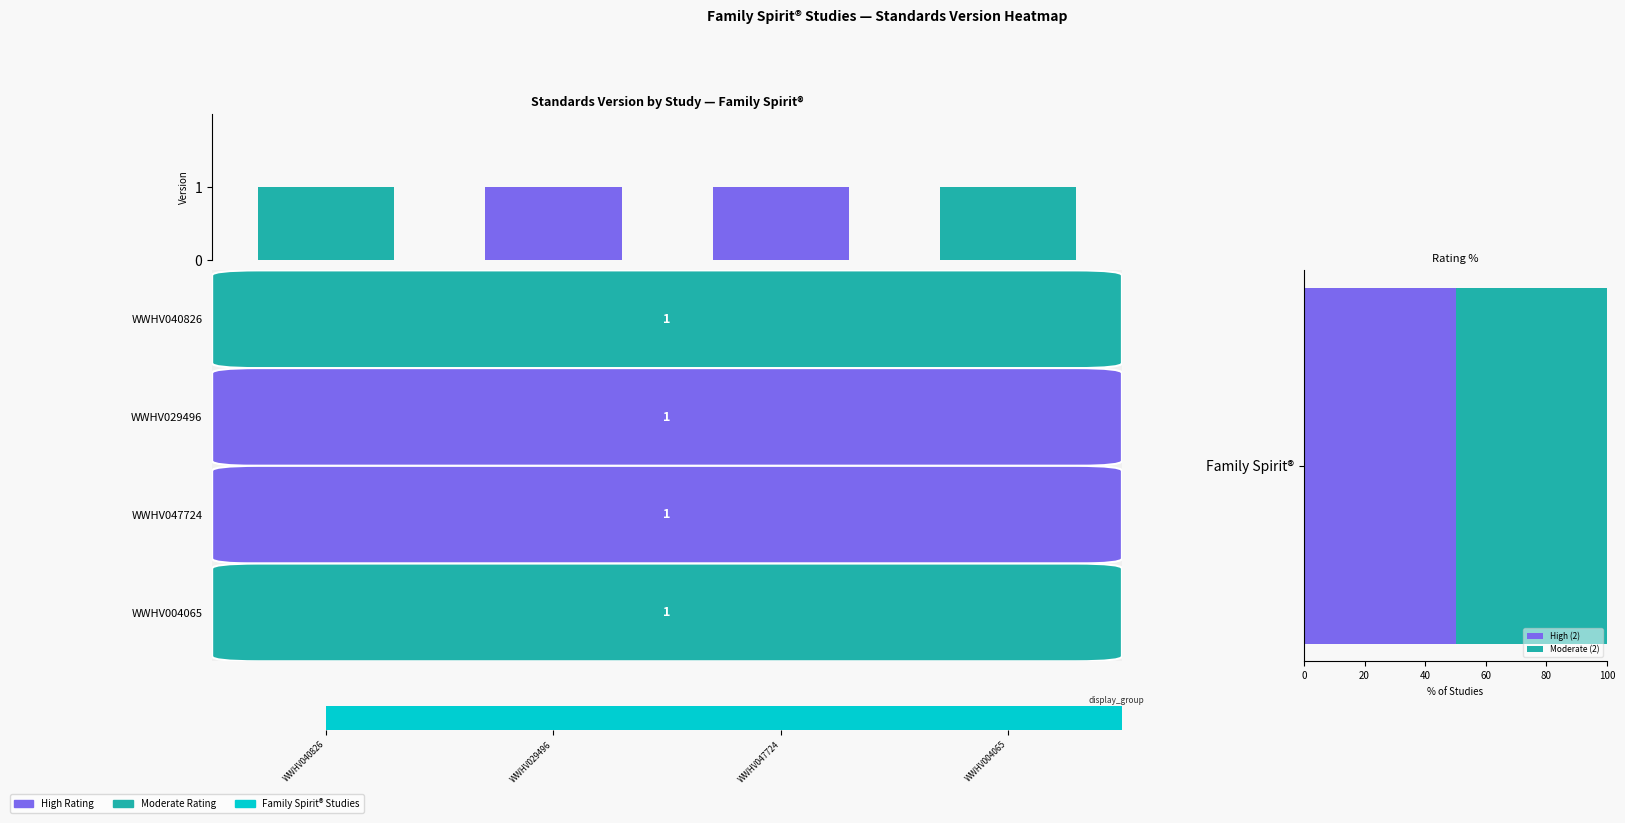

Where is Standards Version nearest to the value 1?

WWHV040826